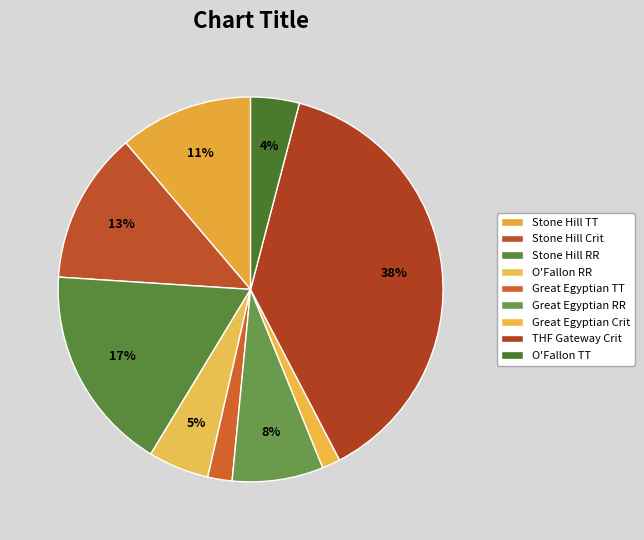

What percentage do Great Egyptian TT and Great Egyptian Crit together represent?

3.6%